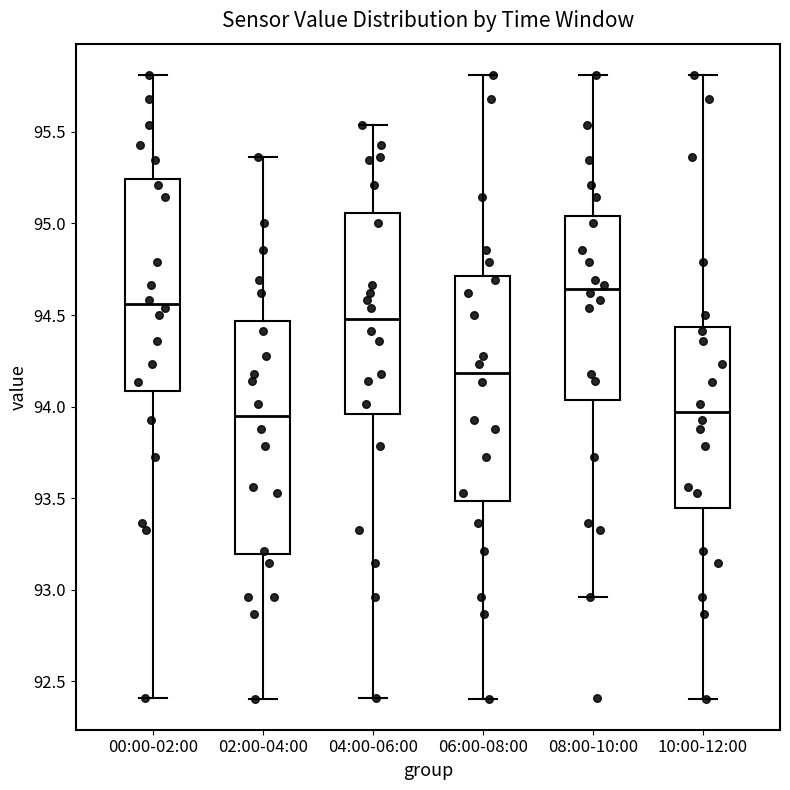

Reading left to right, transcribe this box plot: for each box, give where its median line is, the range the box spans, and where its two whiskers end, as read against the y-axis. The values are not printed on the chart, so give them approximately, as read against the axis.

00:00-02:00: median 94.55, box 94.10 to 95.25, whiskers 92.40 to 95.80
02:00-04:00: median 93.95, box 93.20 to 94.45, whiskers 92.40 to 95.35
04:00-06:00: median 94.50, box 93.95 to 95.05, whiskers 92.40 to 95.55
06:00-08:00: median 94.20, box 93.50 to 94.70, whiskers 92.40 to 95.80
08:00-10:00: median 94.65, box 94.05 to 95.05, whiskers 92.95 to 95.80
10:00-12:00: median 93.95, box 93.45 to 94.45, whiskers 92.40 to 95.80